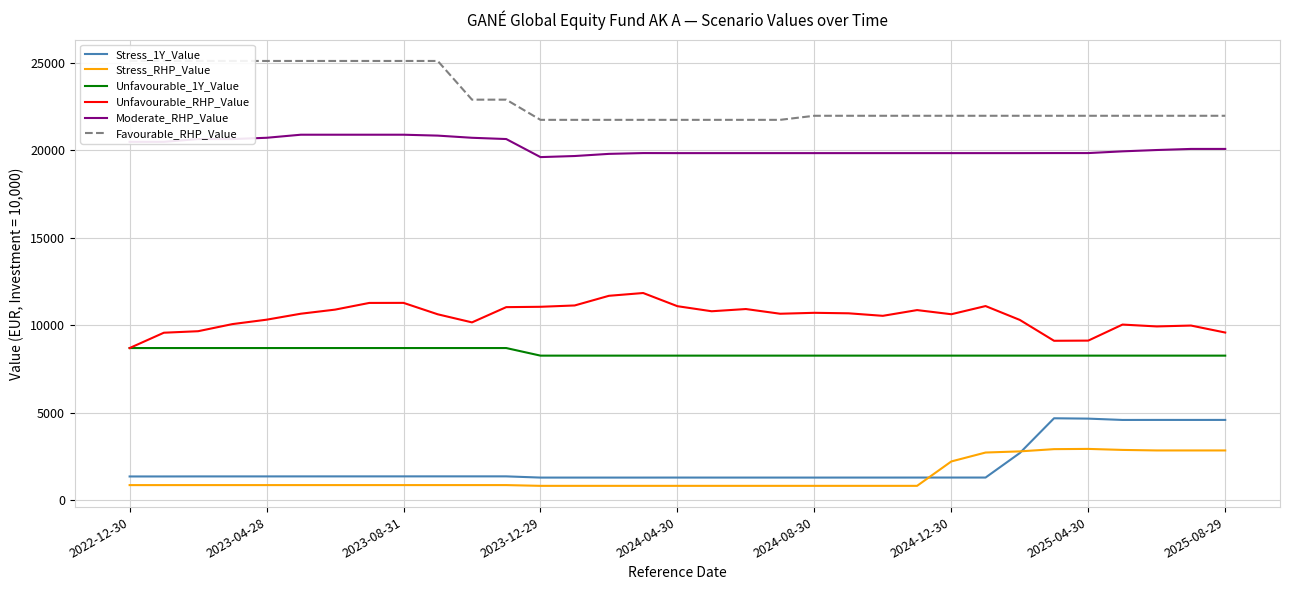

How many values in the Stress_1Y_Value series are below 1344?

16